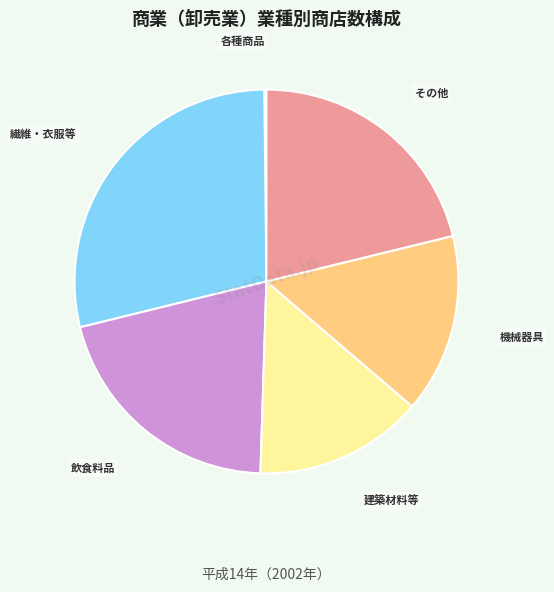

Does 建築材料等 account for over 50% of the chart?

No